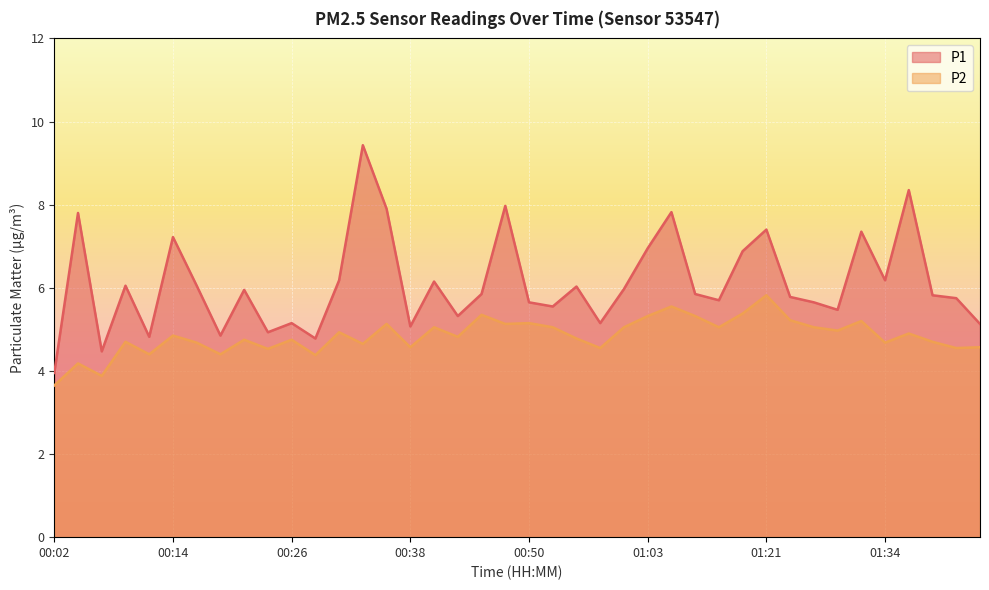

Reading right to left, transcribe all the data shown in this chart.

P1: 5.1	5.8	5.8	8.3	6.2	7.3	5.5	5.7	5.8	7.4	6.9	5.7	5.8	7.8	7.0	6.0	5.2	6.0	5.5	5.7	8.0	5.8	5.3	6.2	5.1	7.9	9.4	6.2	4.8	5.2	4.9	6.0	4.8	6.0	7.2	4.8	6.0	4.5	7.8	4.0
P2: 4.6	4.5	4.7	4.9	4.7	5.2	5.0	5.0	5.2	5.8	5.4	5.0	5.3	5.5	5.3	5.0	4.5	4.8	5.0	5.2	5.1	5.3	4.8	5.0	4.6	5.1	4.7	4.9	4.4	4.8	4.5	4.8	4.4	4.7	4.8	4.4	4.7	3.9	4.2	3.6